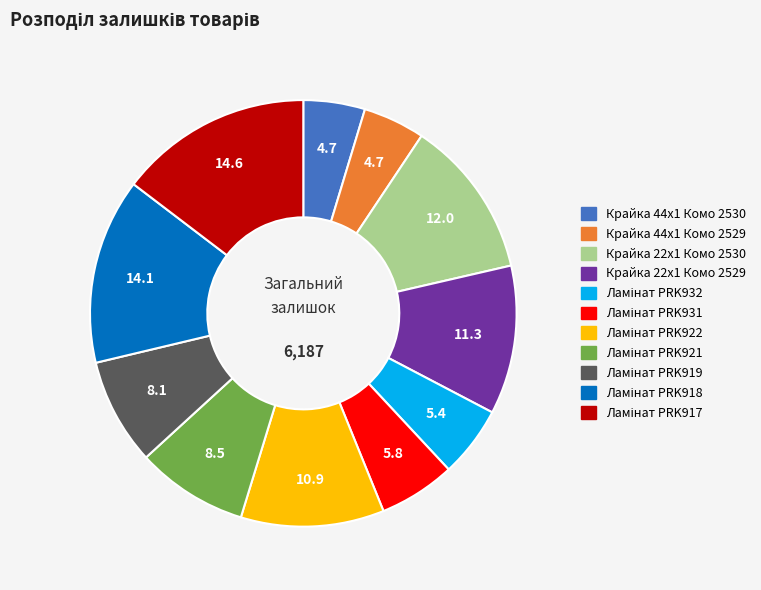

Approximately how many times larger is the value at Крайка 22x1 Комо 2530 compared to Крайка 44x1 Комо 2529?

2.6